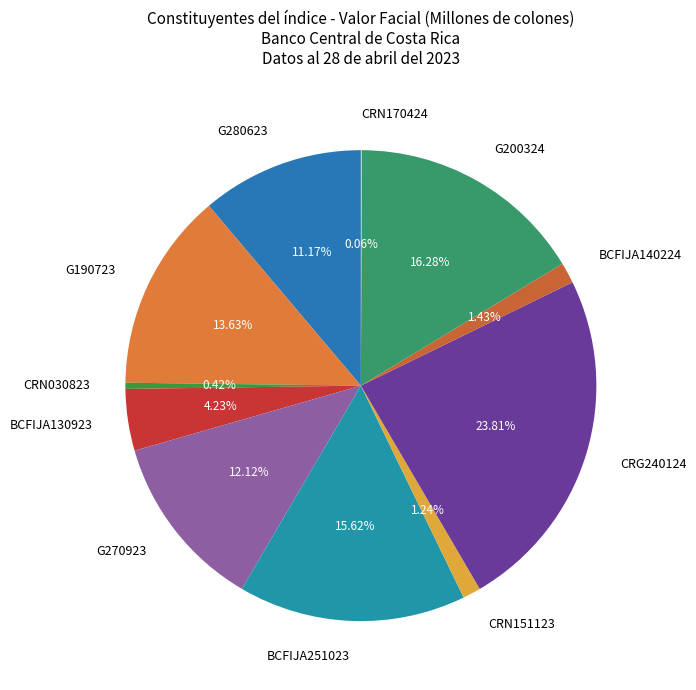

Is it true that CRN030823 is 11% of the pie?

False